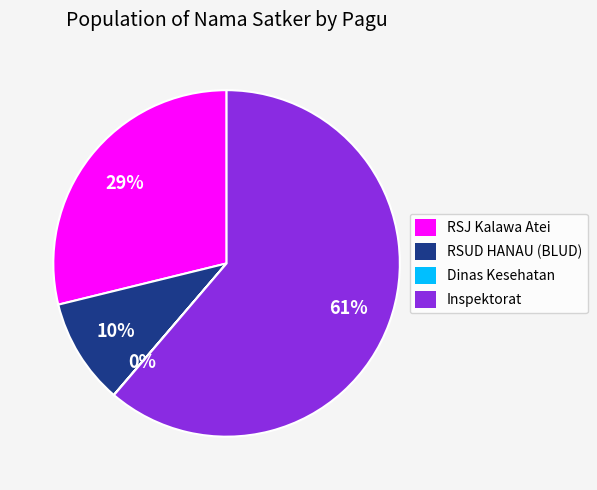

Is it true that RSJ Kalawa Atei is 17% of the pie?

False